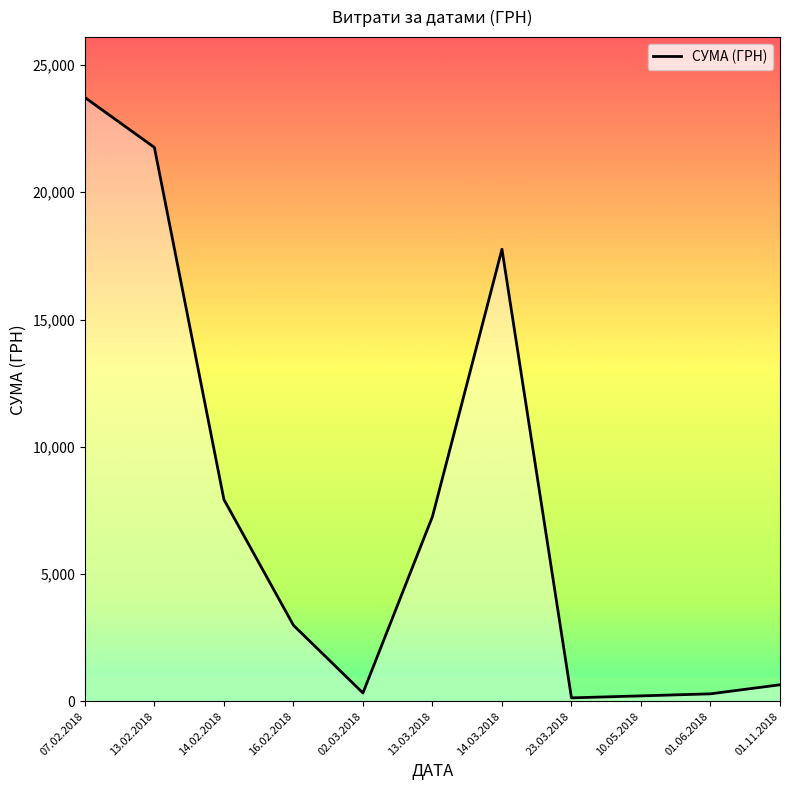

True or false: the data has more than 0 interior local peaks.

True